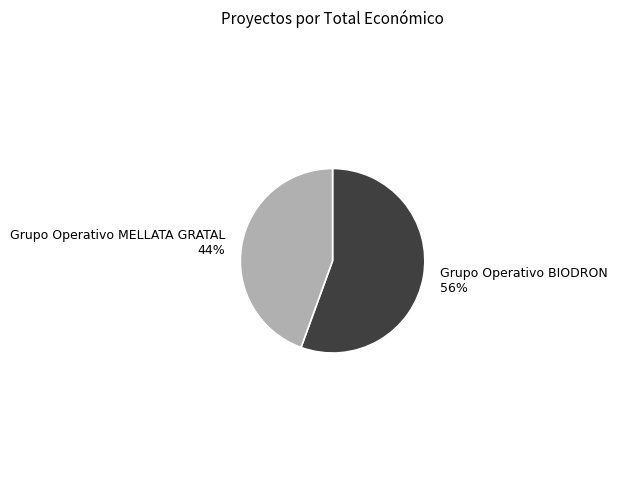

Does any single category account for the majority?

Yes